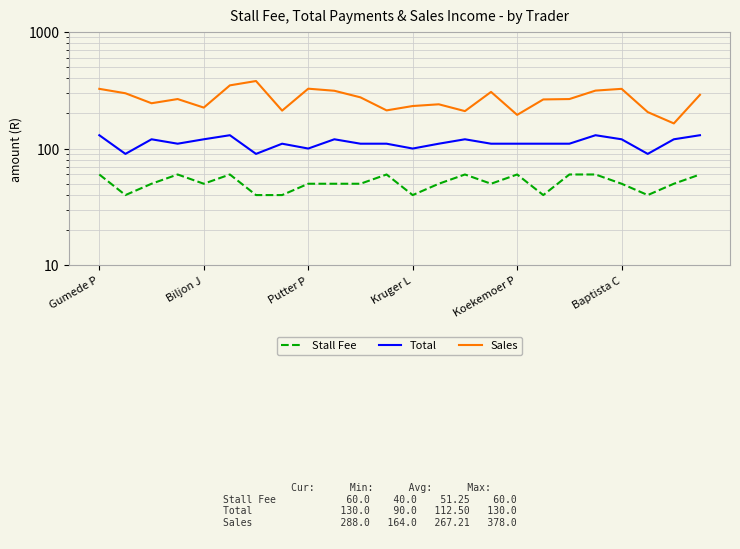

True or false: Stall Fee and Total intersect in this chart.

False